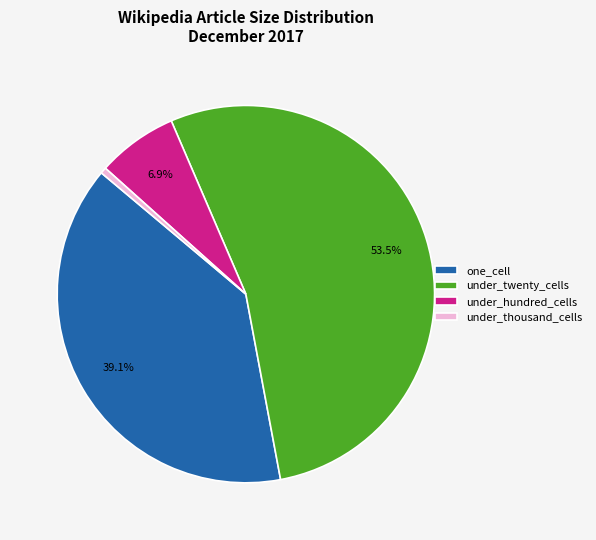

Count the number of slices in the pie.

4